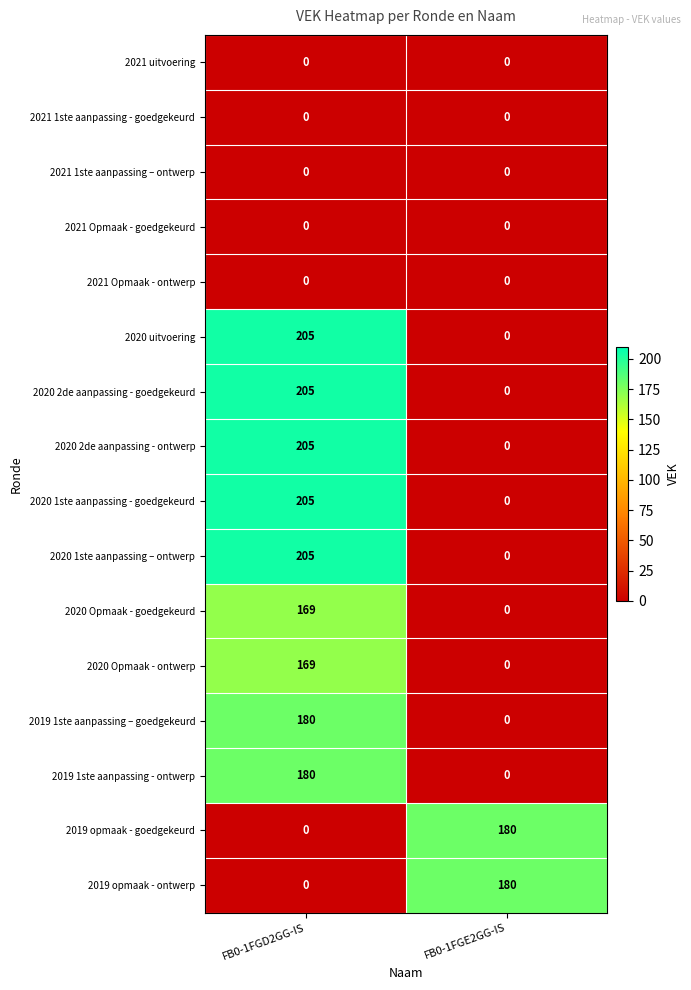

What is the difference between the highest and lowest values at FB0-1FGD2GG-IS?

205